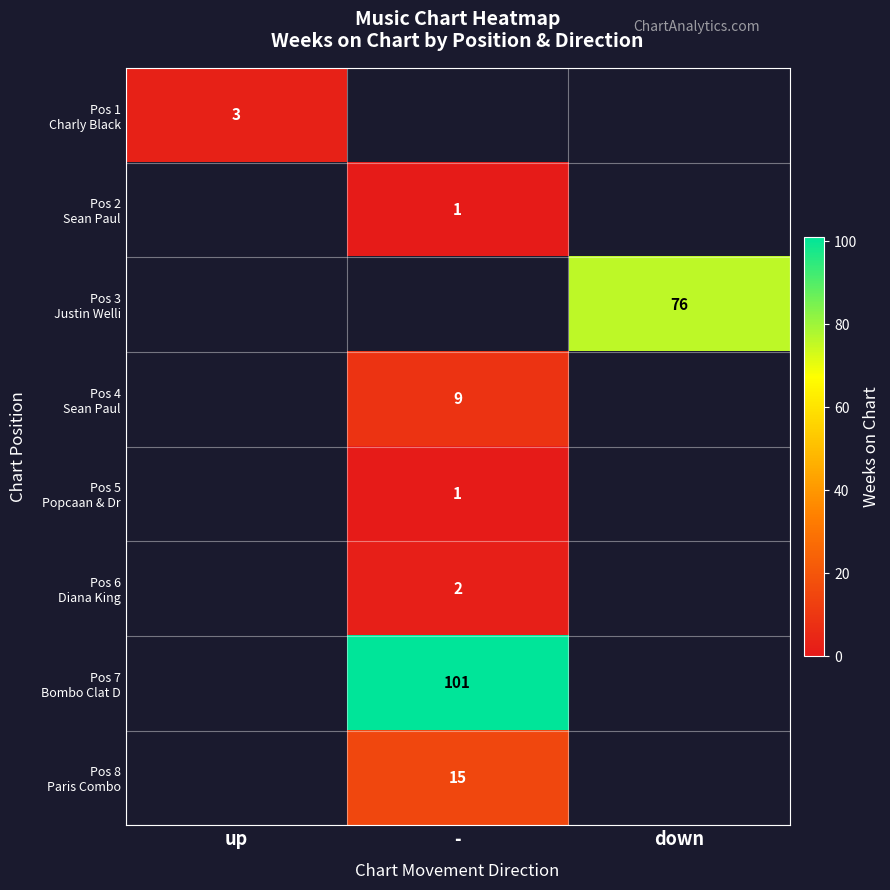

At how many categories does at least one series exceed 55?

2